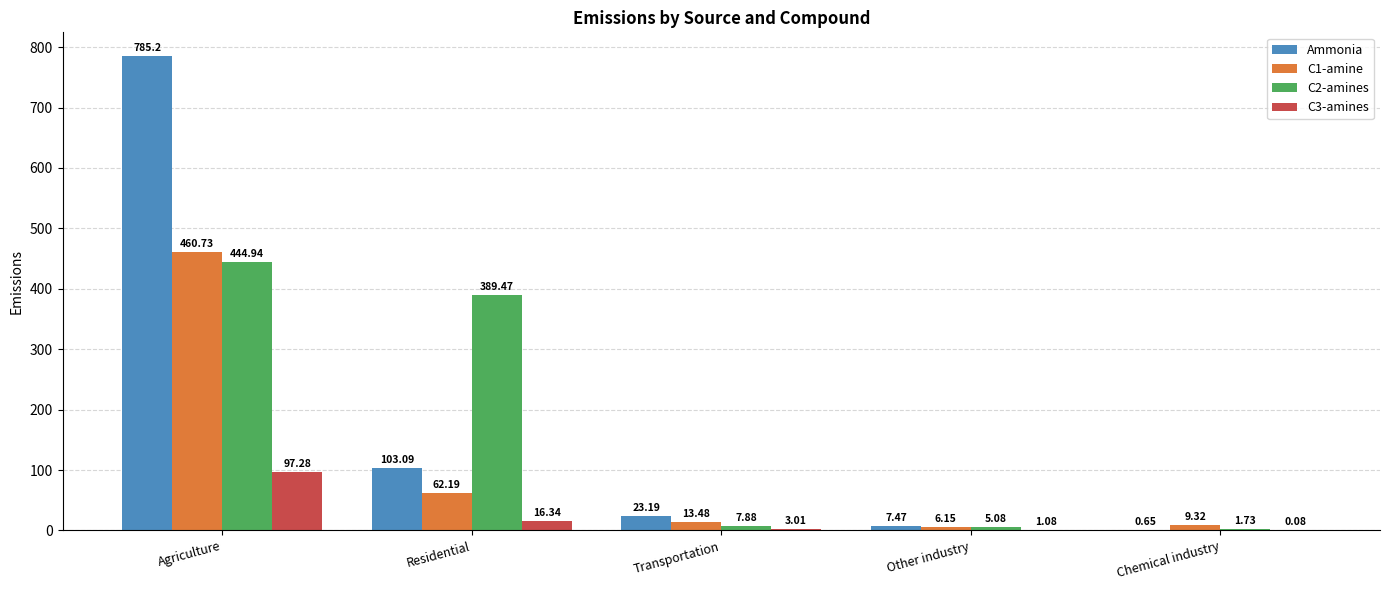

What is the sum of the Ammonia values at Transportation and Other industry?

30.7